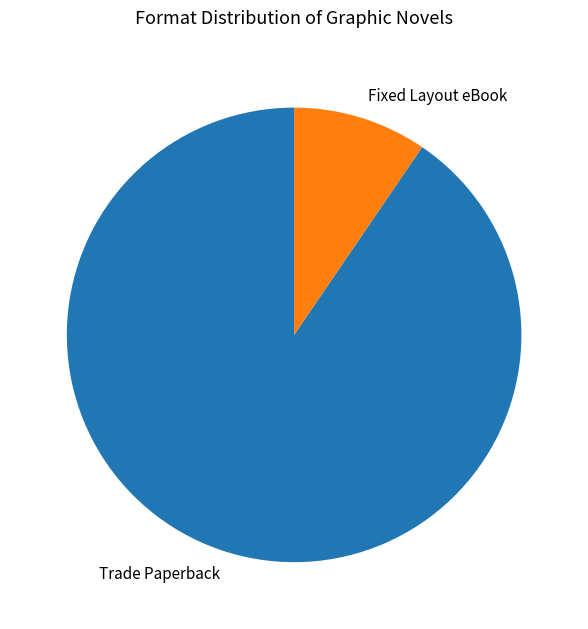

Which slice is the smallest?

Fixed Layout eBook